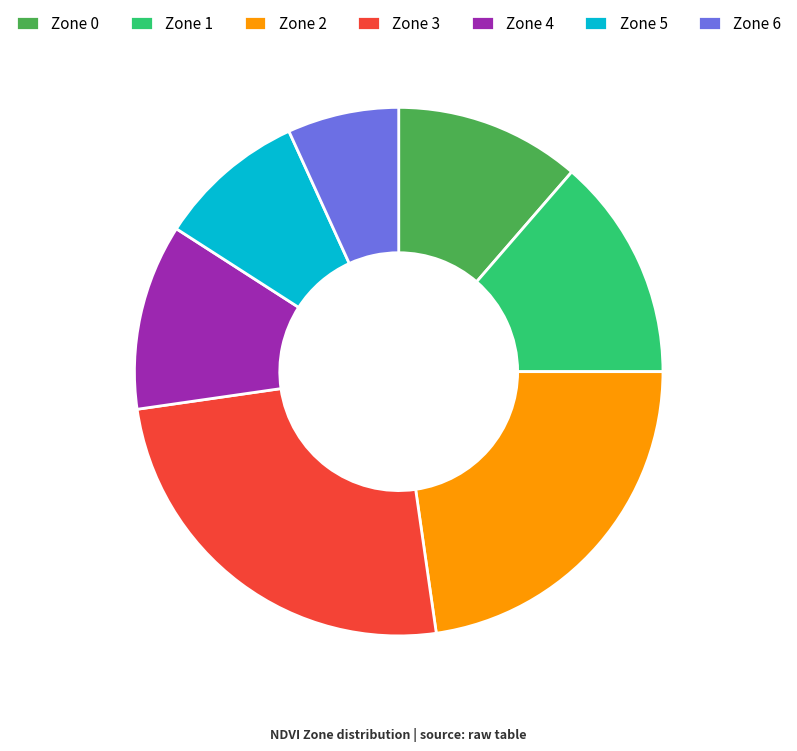

The Zone 6 slice represents 7% of the pie. True or false?

True